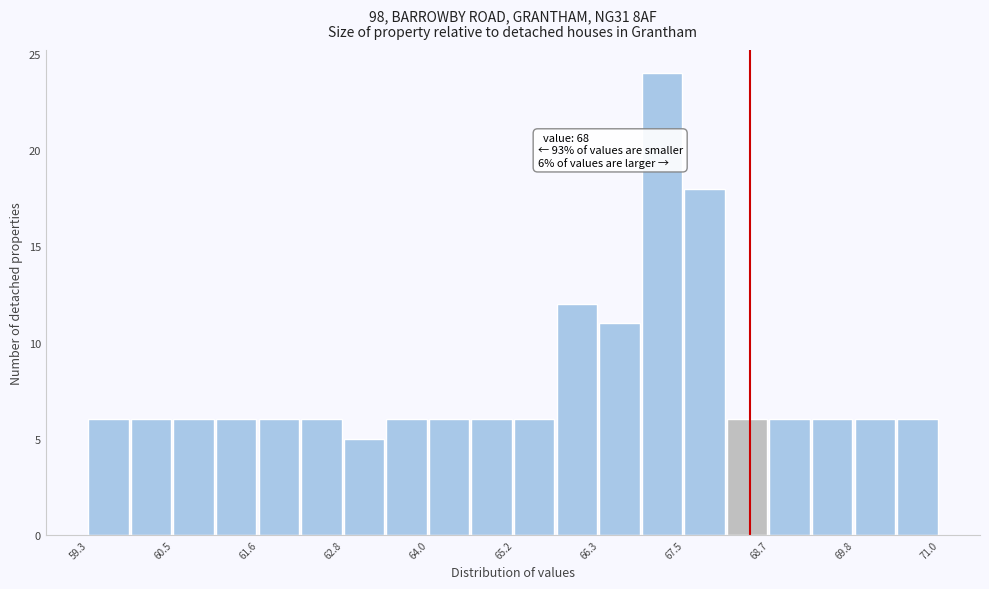

Around what value on the x-axis is the tallest bar? Give the approximate position of its centre, as read against the axis.

67.2